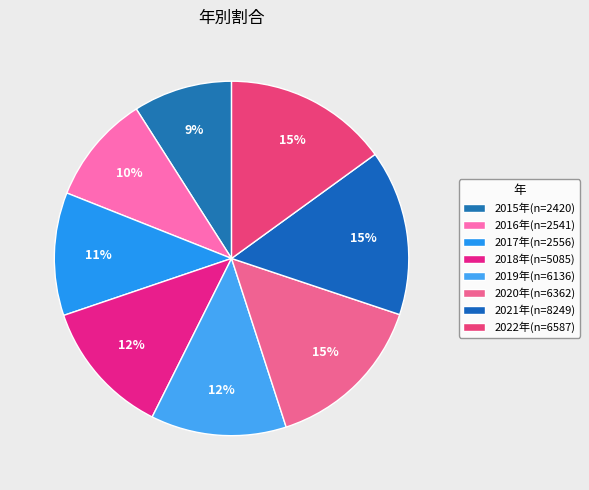

To the nearest percent, what is the combined percentage of 2016年(n=2541) and 2022年(n=6587)?

25%